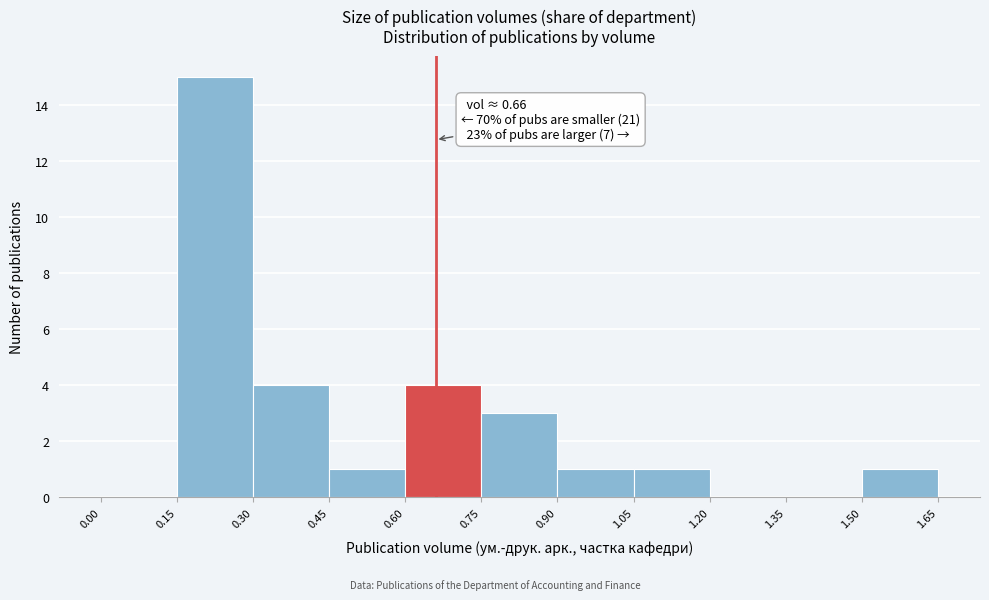

Which range on the x-axis has the tallest bar?

0.15 to 0.30